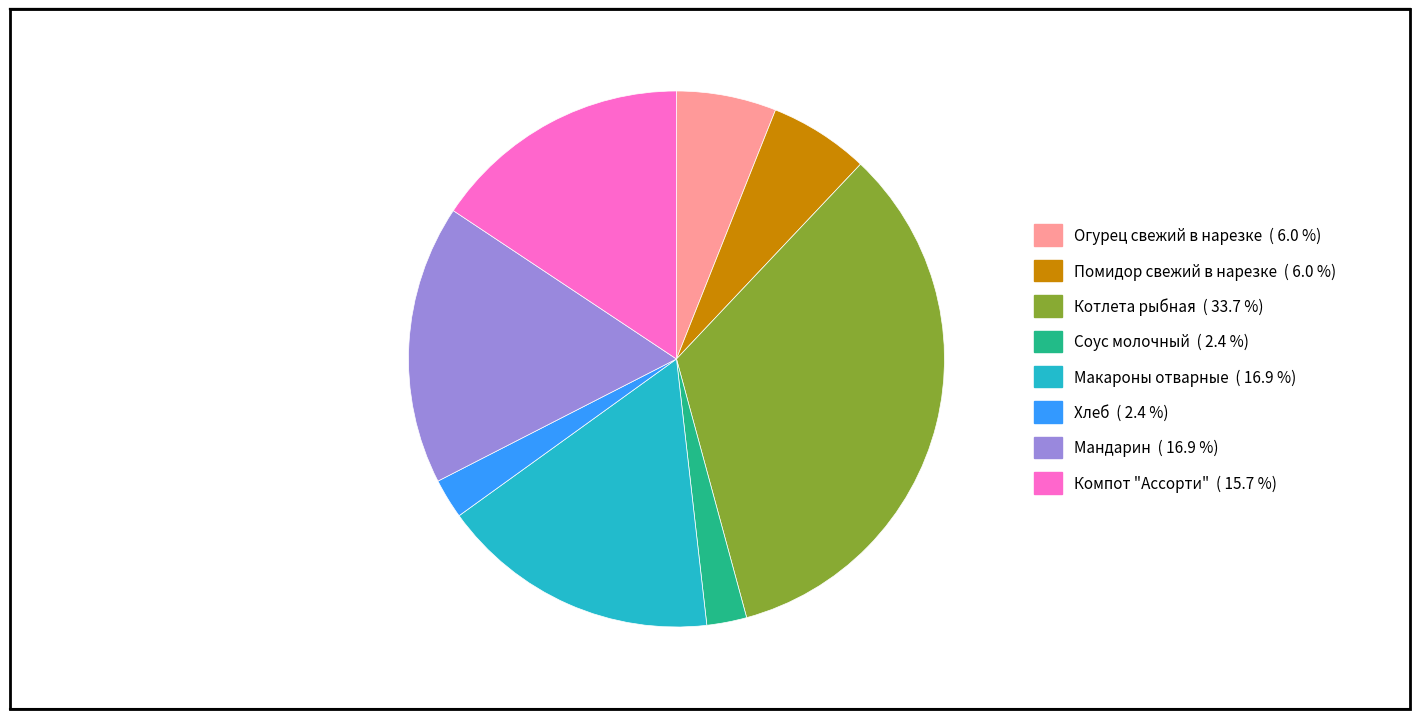

Is the sum of Котлета рыбная and Хлеб greater than half?

No